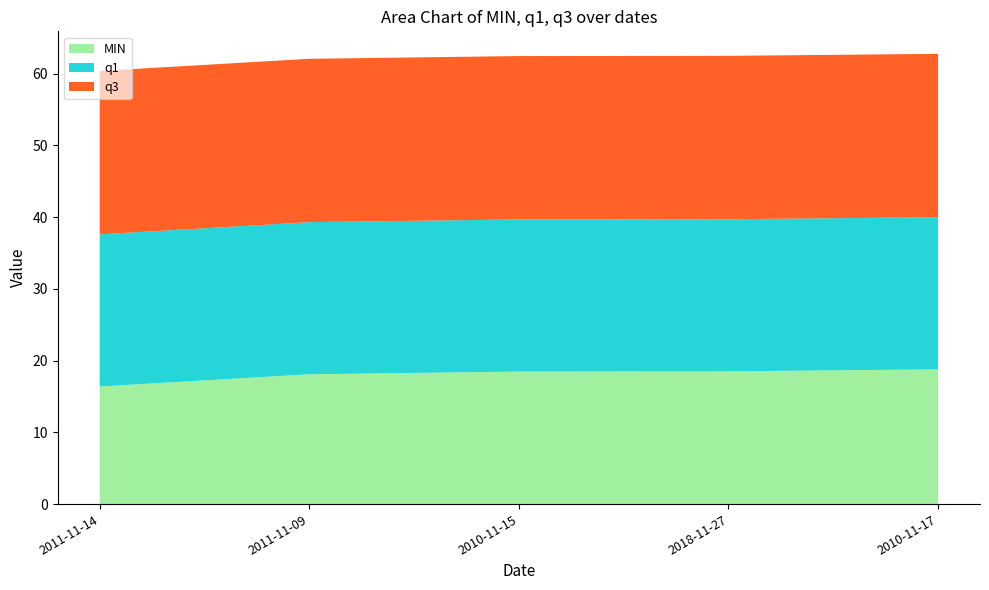

Reading left to right, list all the values displayed in this chart.

MIN: 16.4	18.1	18.5	18.5	18.8
q1: 21.2	21.2	21.2	21.2	21.2
q3: 22.8	22.8	22.8	22.8	22.8